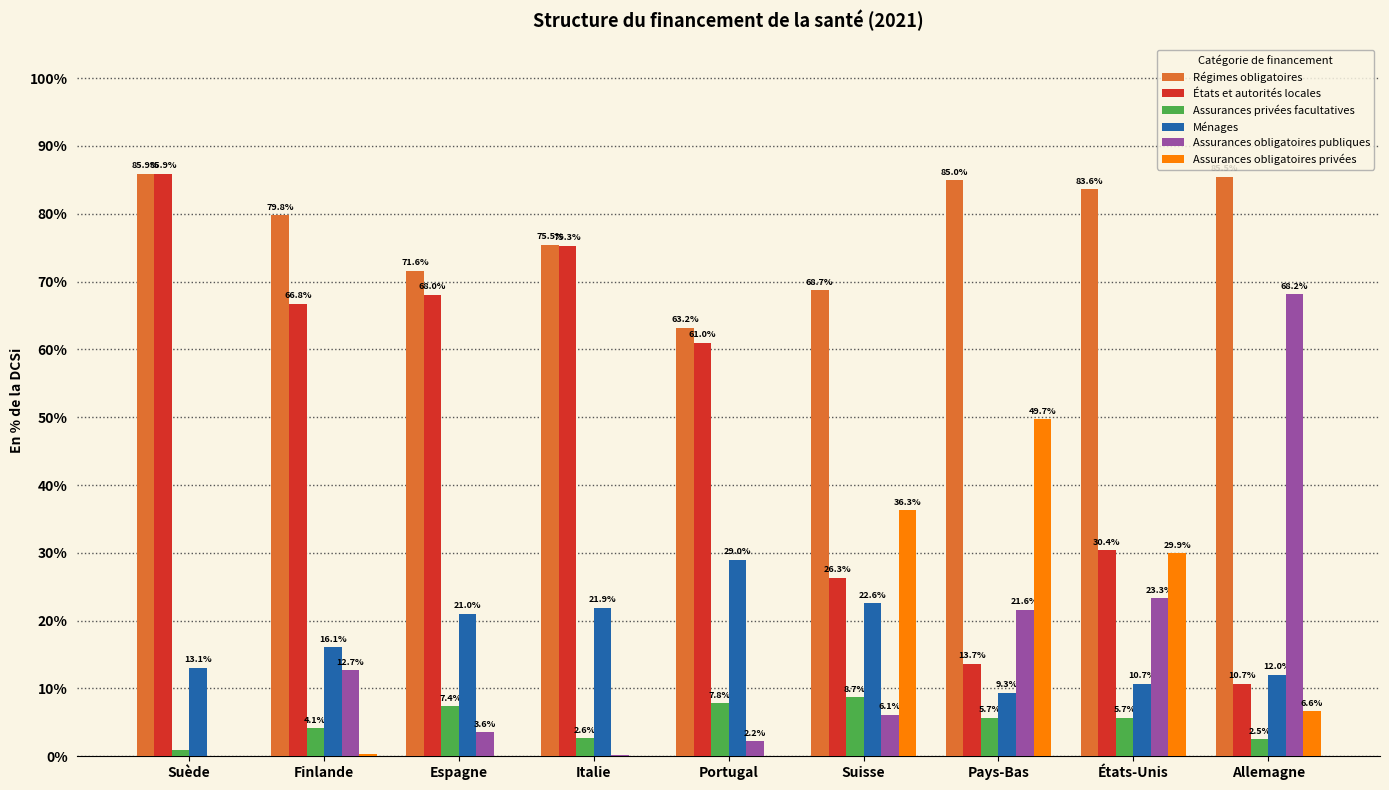

Which series changed the most between Suède and Pays-Bas?

États et autorités locales